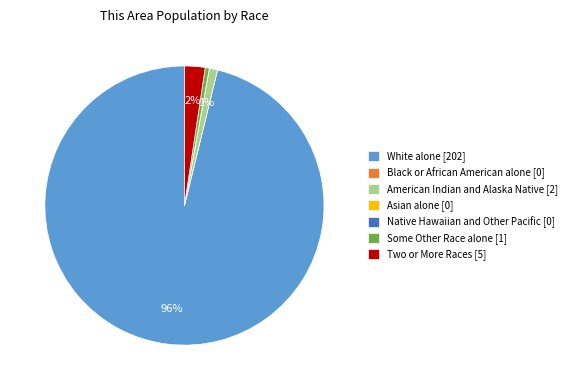

Which slice represents more than half of the pie?

White alone